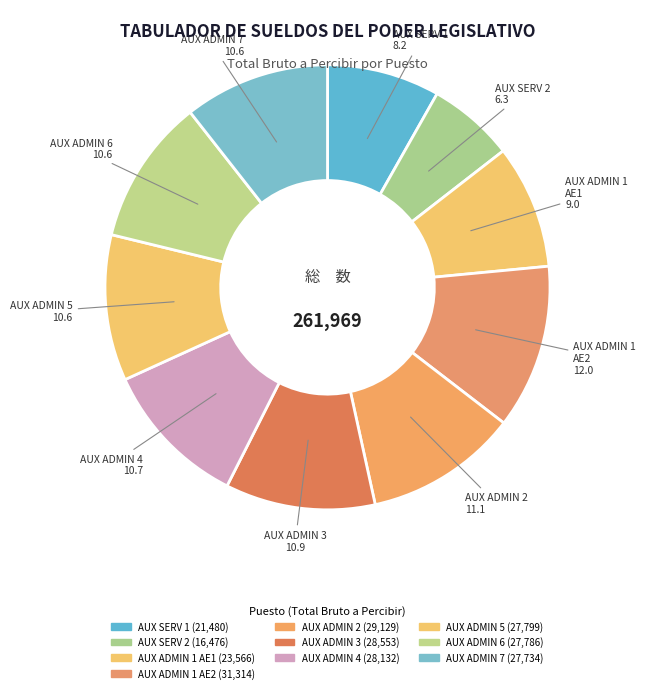

How many segments does this pie chart have?

10